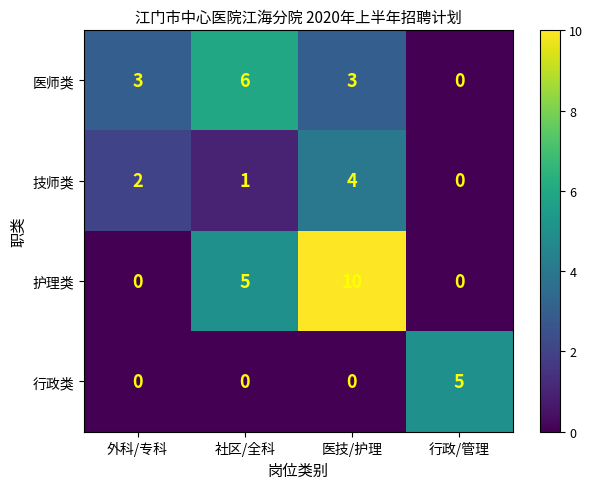

What is the difference between the maximum and minimum values in the 技师类 series?

4